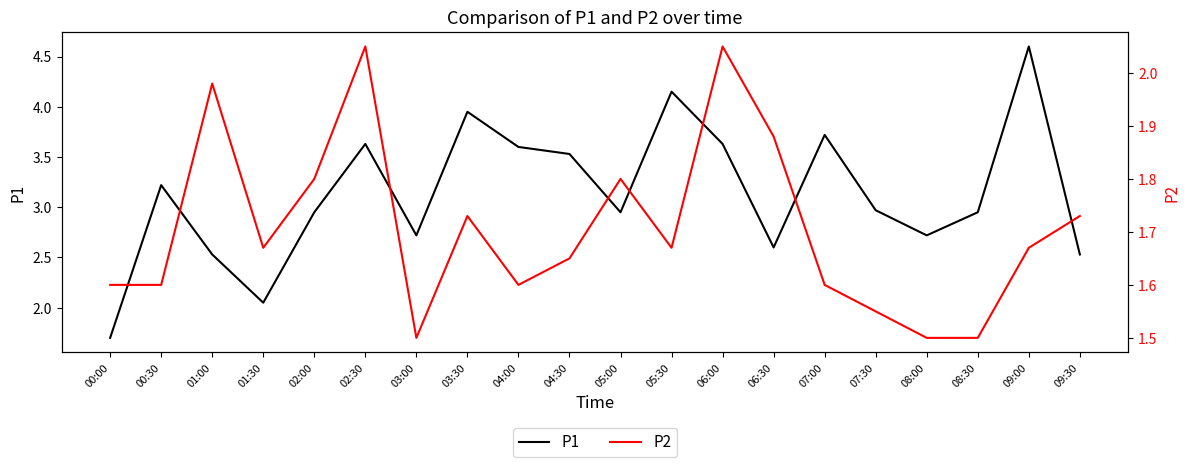

What is the label of the 15th point from the left?

07:00